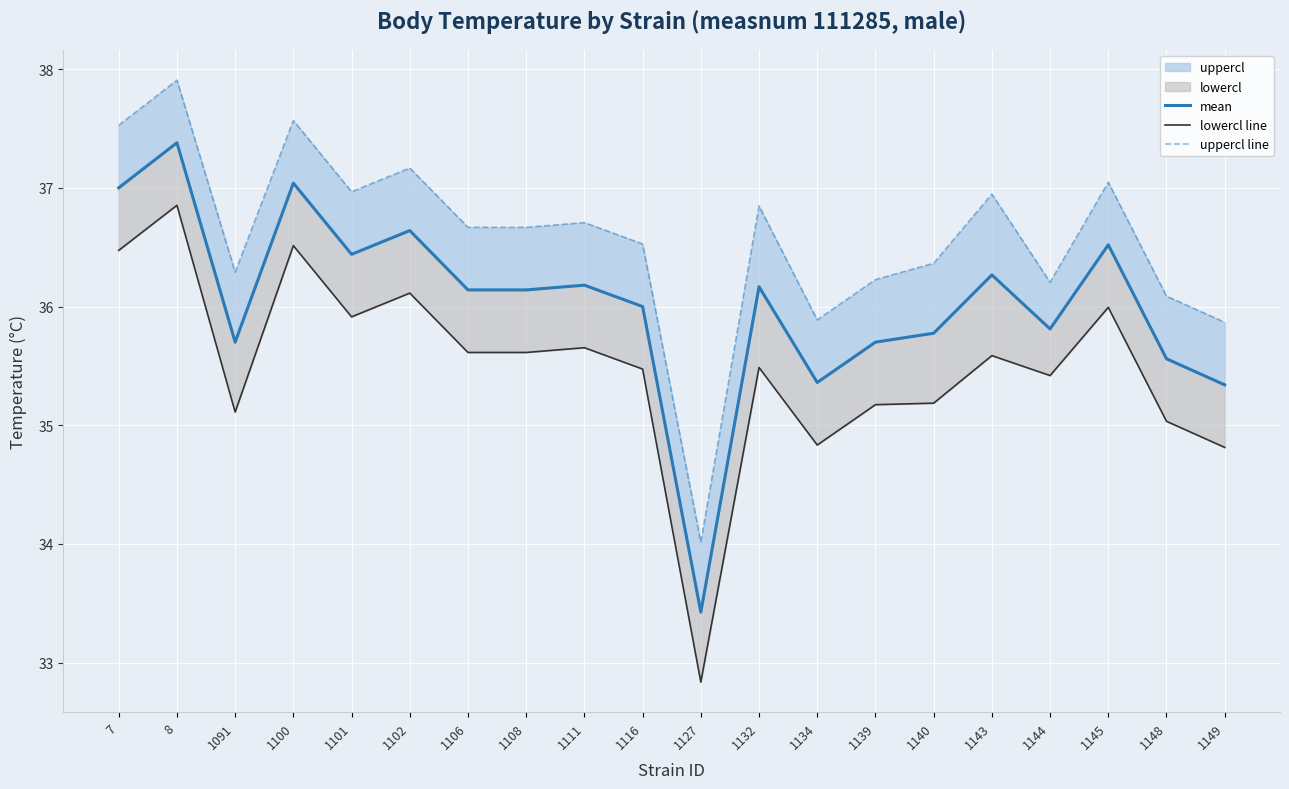

True or false: lowercl line and mean cross at least once.

False